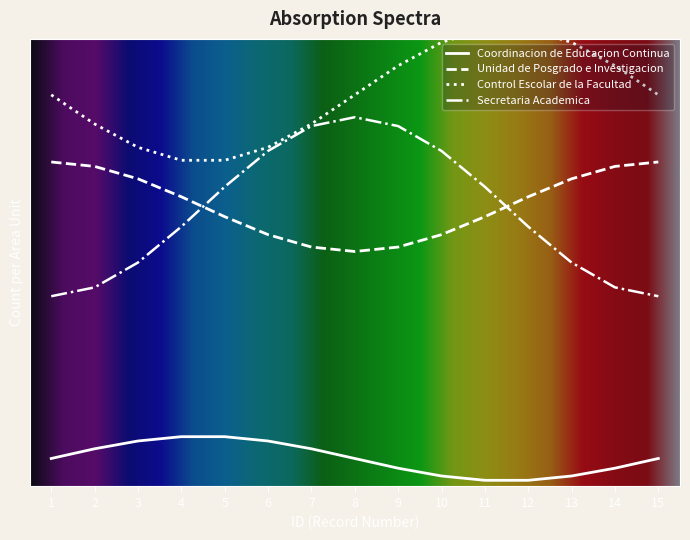

Between 4 and 6, which is larger?

4